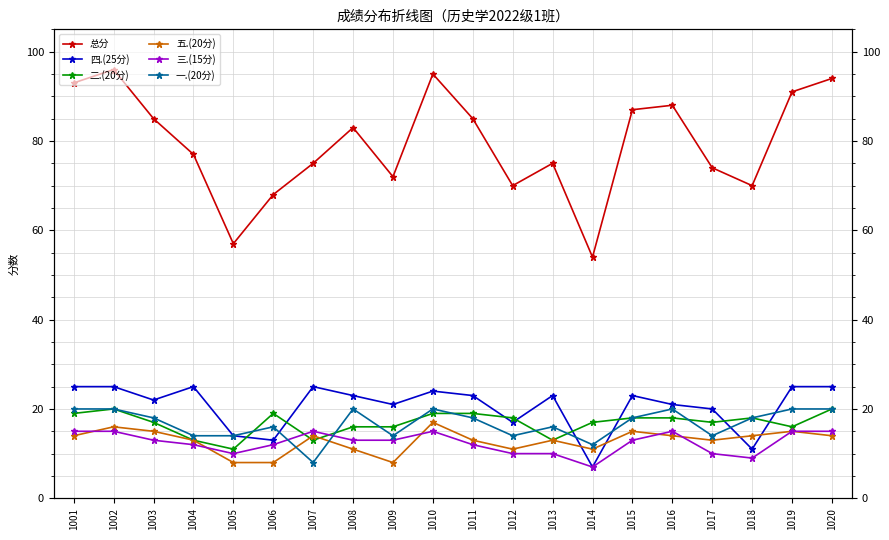

Where is 一.(20分) nearest to the value 14?

1004